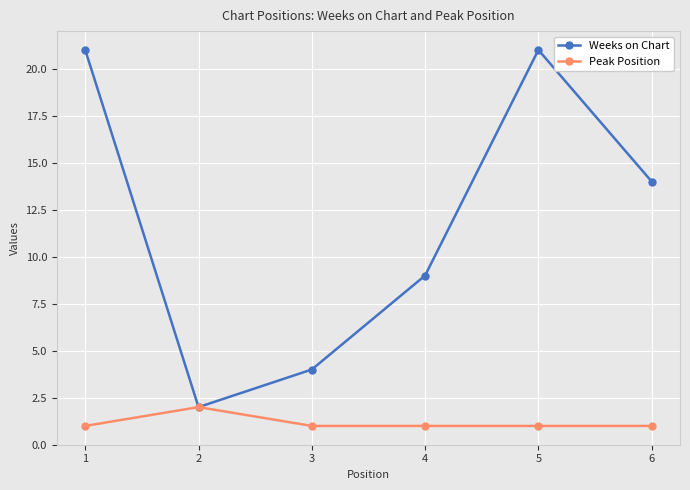

List the series in order of their overall mean, highest first.

Weeks on Chart, Peak Position